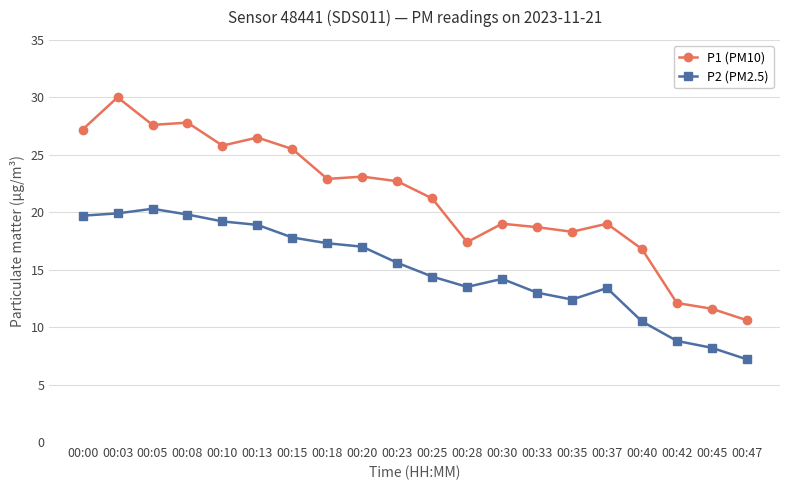

What is the total value across all series at 00:03?

49.9